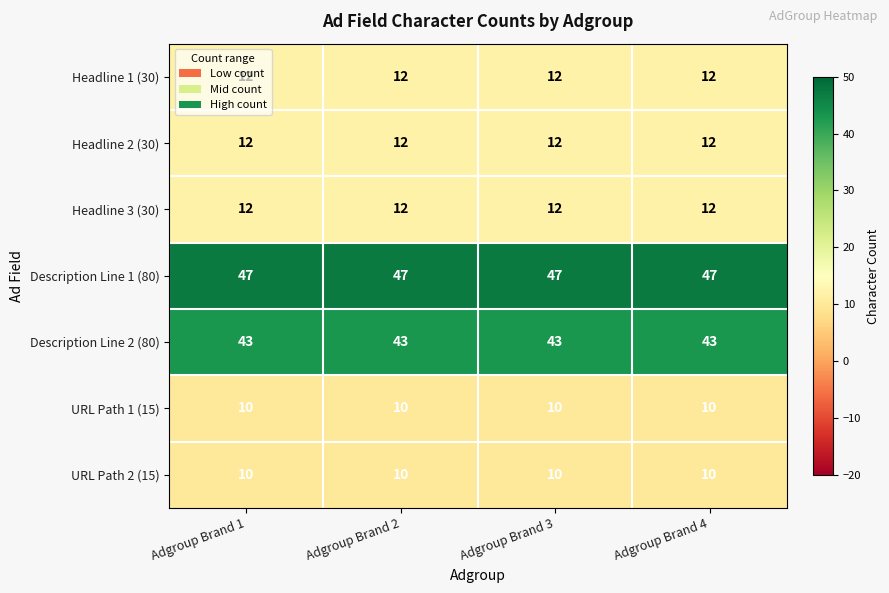

What is the total value across all series at Adgroup Brand 1?

146